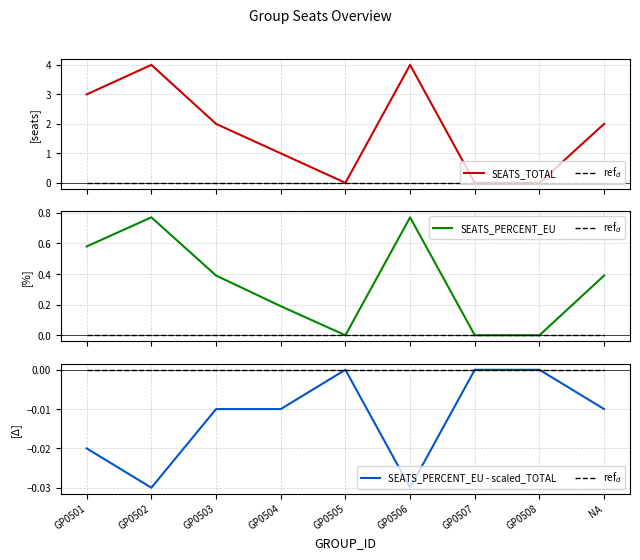

How many interior local peaks does the SEATS_TOTAL series have?

2